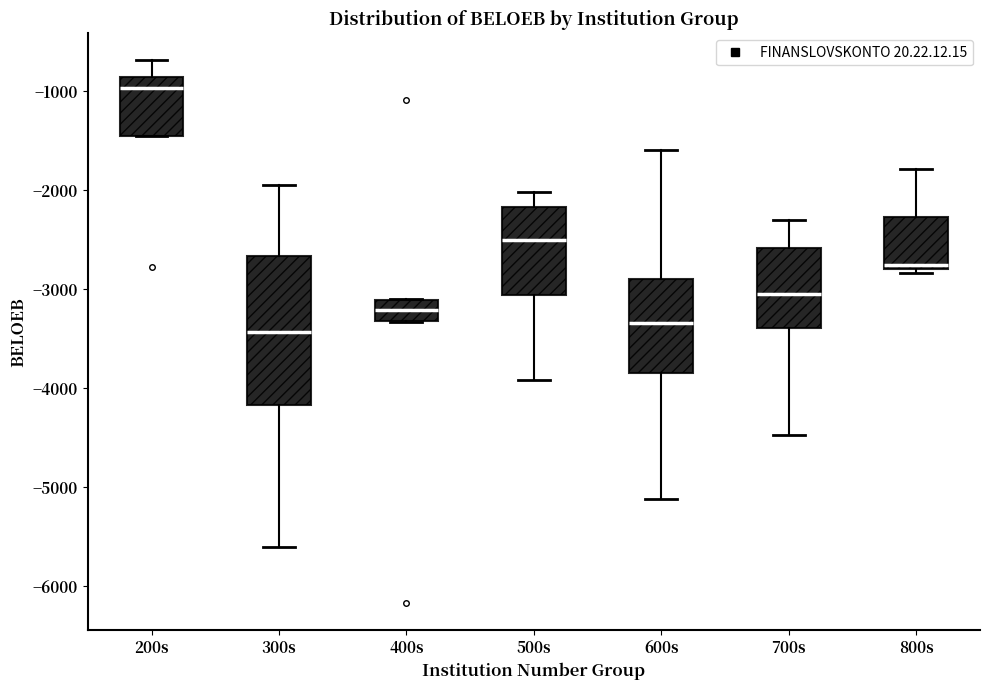

Reading left to right, read every box against the y-axis: the position of its median line, the range the box covers, and the ends of its whiskers. The values are not printed on the chart, so give them approximately, as read against the axis.

200s: median -1000, box -1500 to -900, whiskers -1500 to -700
300s: median -3400, box -4200 to -2700, whiskers -5600 to -2000
400s: median -3200, box -3300 to -3100, whiskers -3300 to -3100
500s: median -2500, box -3100 to -2200, whiskers -3900 to -2000
600s: median -3300, box -3800 to -2900, whiskers -5100 to -1600
700s: median -3000, box -3400 to -2600, whiskers -4500 to -2300
800s: median -2800 (just above the box's lower edge), box -2800 to -2300, whiskers -2800 (just below the box's lower edge) to -1800